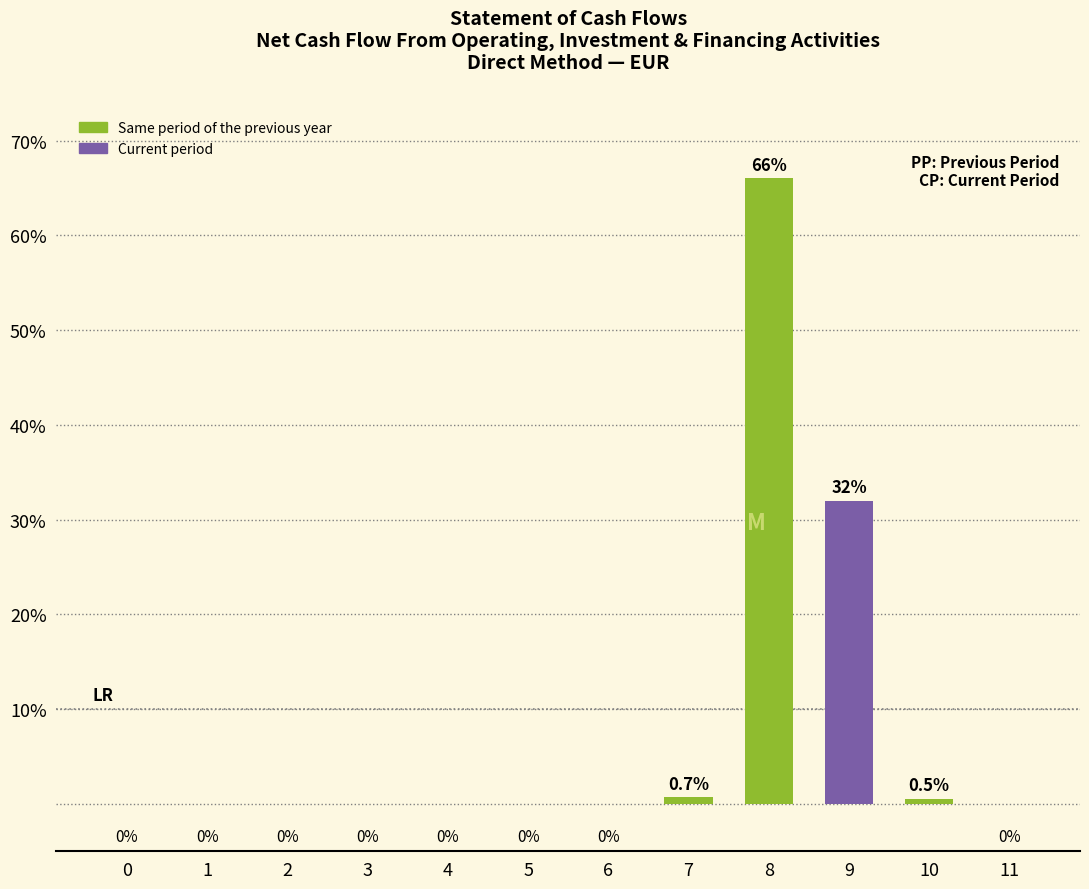

What value does the data have at 9?

32.0